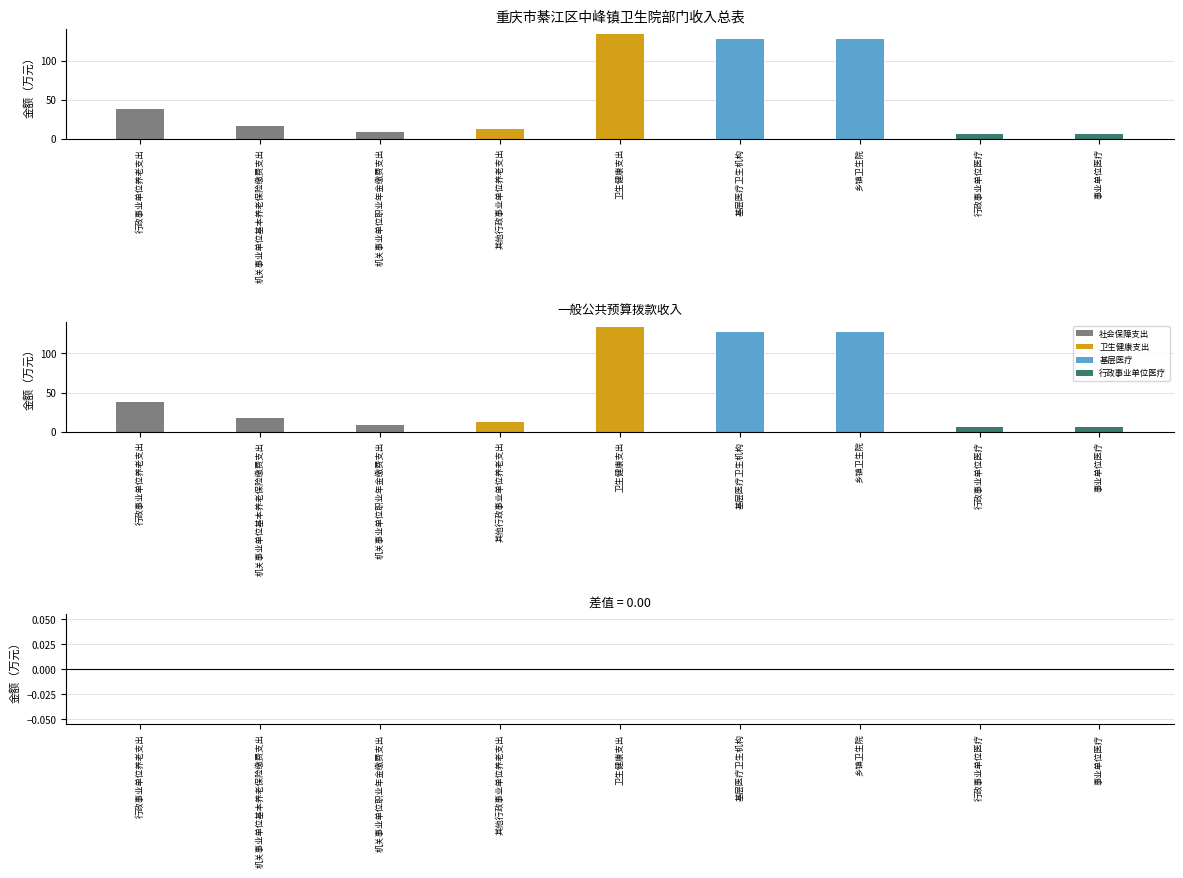

What is the difference between the 一般公共预算拨款收入 values at 行政事业单位医疗 and 乡镇卫生院?

121.8